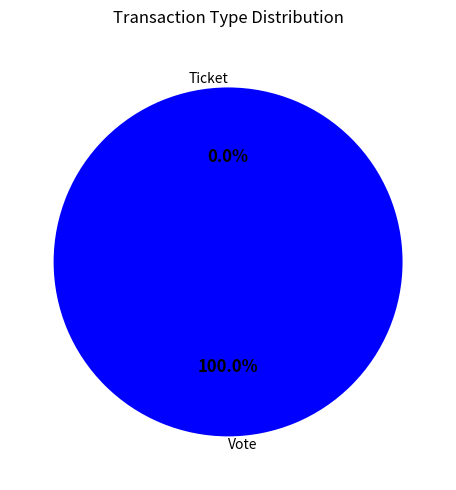

To the nearest percent, what is the combined percentage of Vote and Ticket?

100%